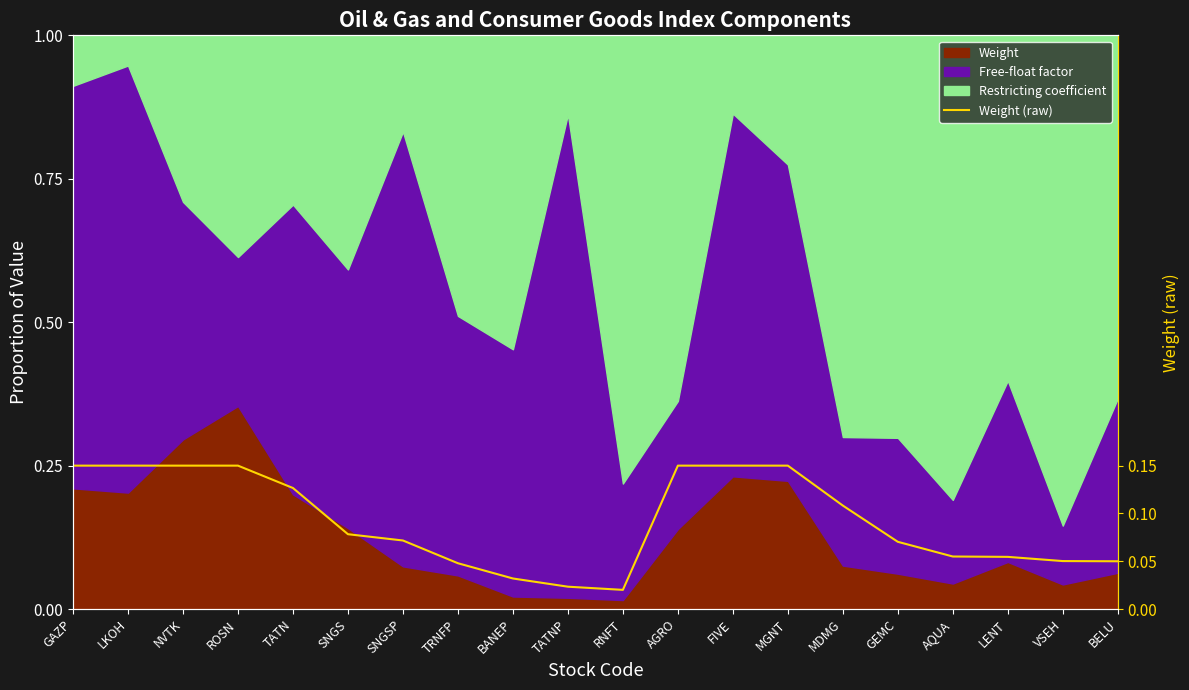

Which label corresponds to the largest value in the chart?

GAZP